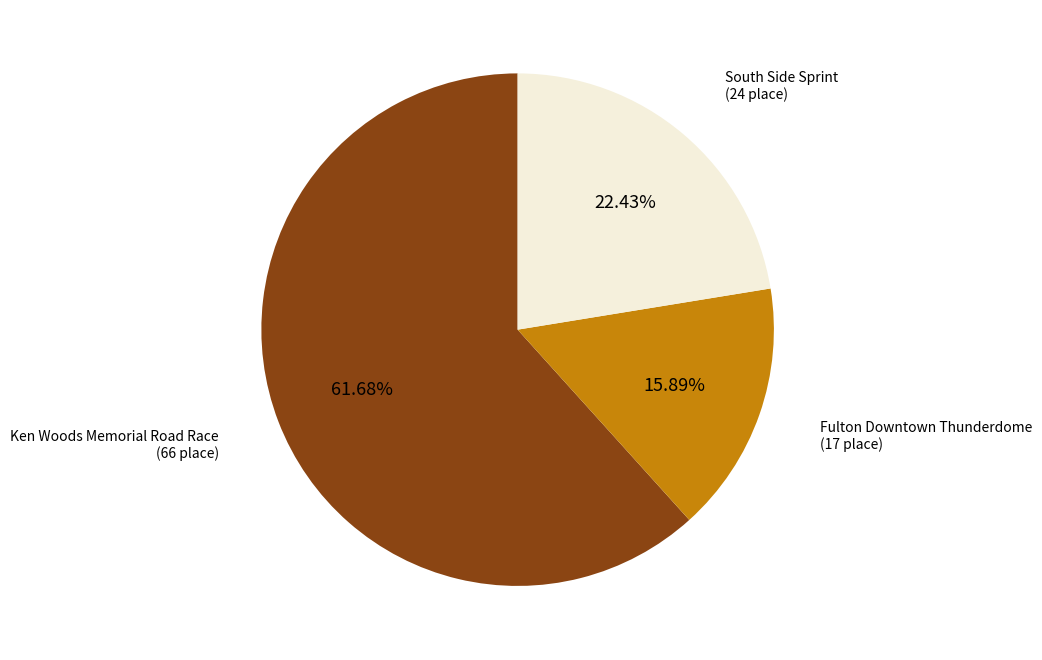

Does any single category account for the majority?

Yes